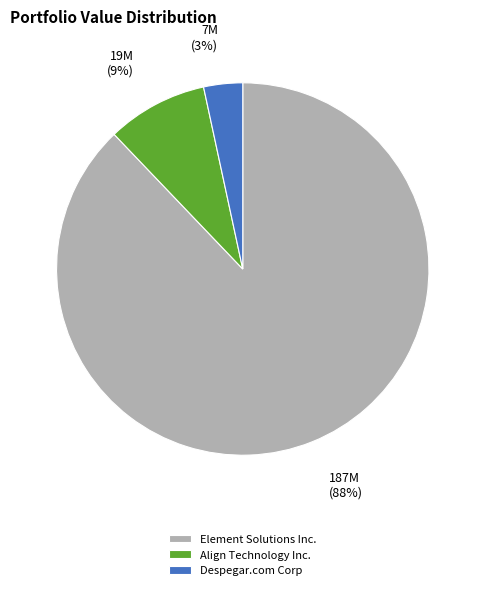

What percentage is the Align Technology Inc. slice, to the nearest percent?

9%